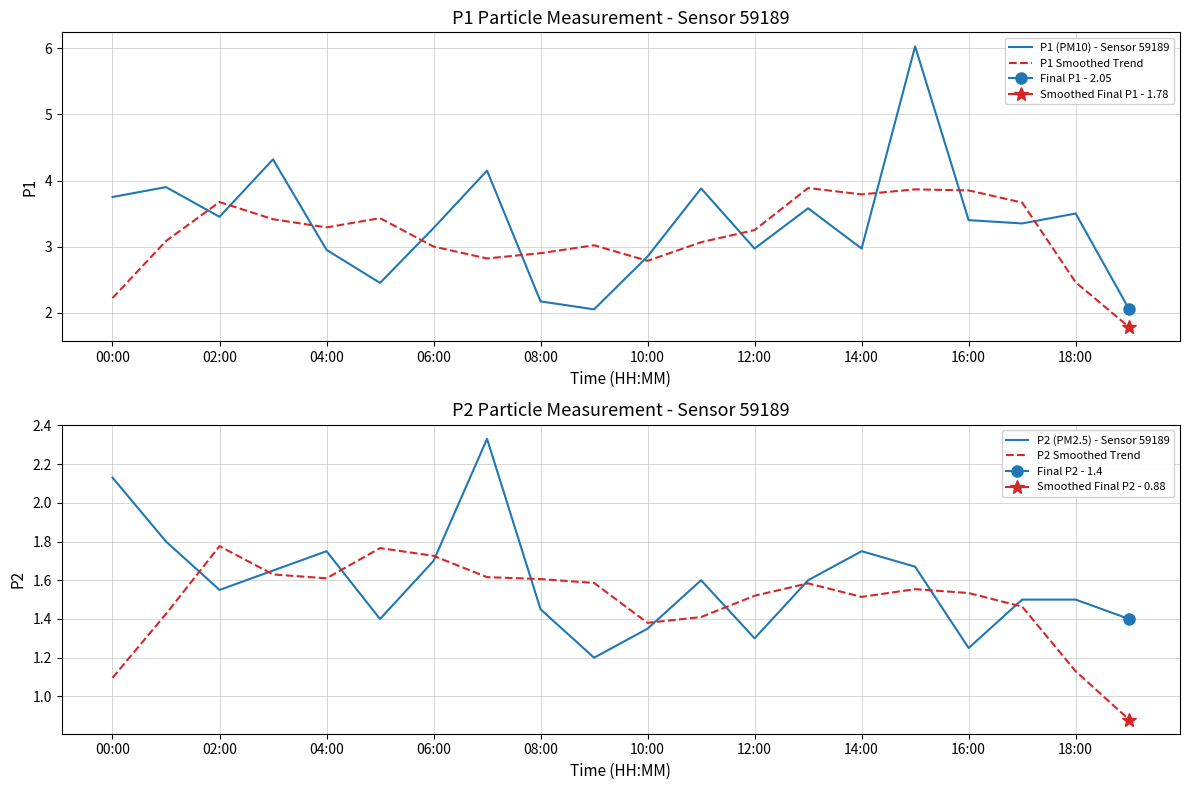

What is the average value of the P2 Smoothed Trend series?

1.5